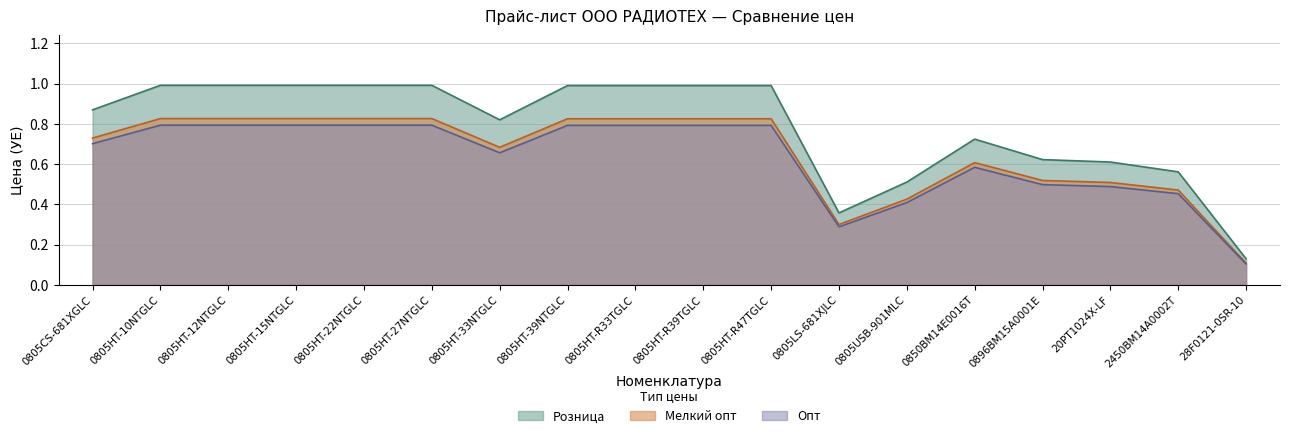

True or false: Розница and Опт intersect in this chart.

False